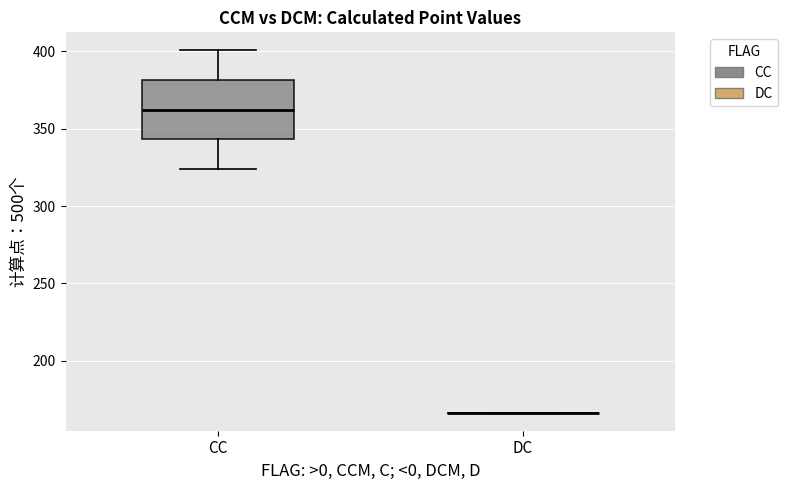

Which box is the tallest, from its lower edge to its upper edge?

CC